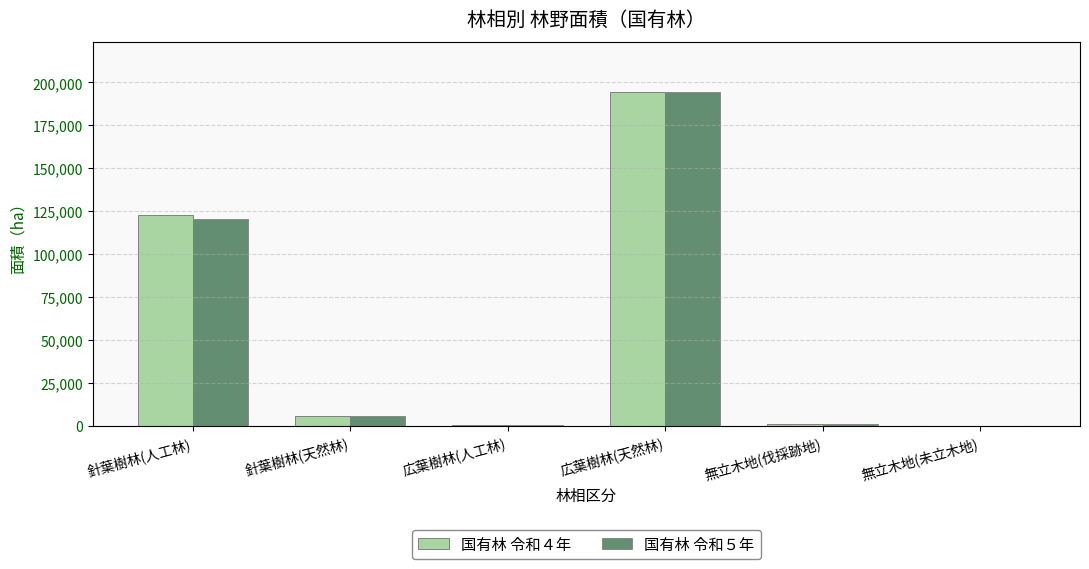

What is the highest value of the 国有林 令和４年 series?

194473.0